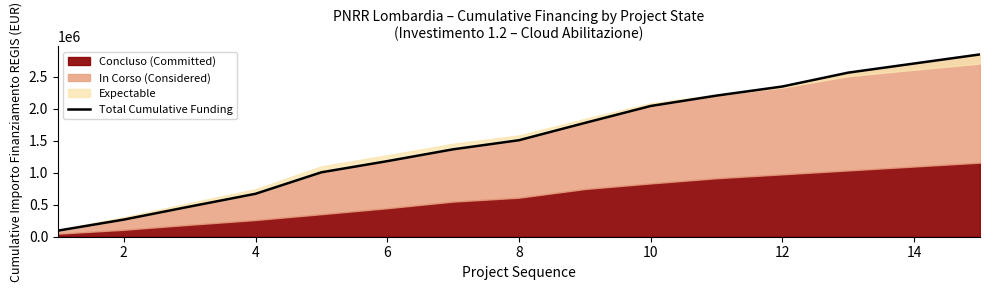

What is the average value?

1537271.1